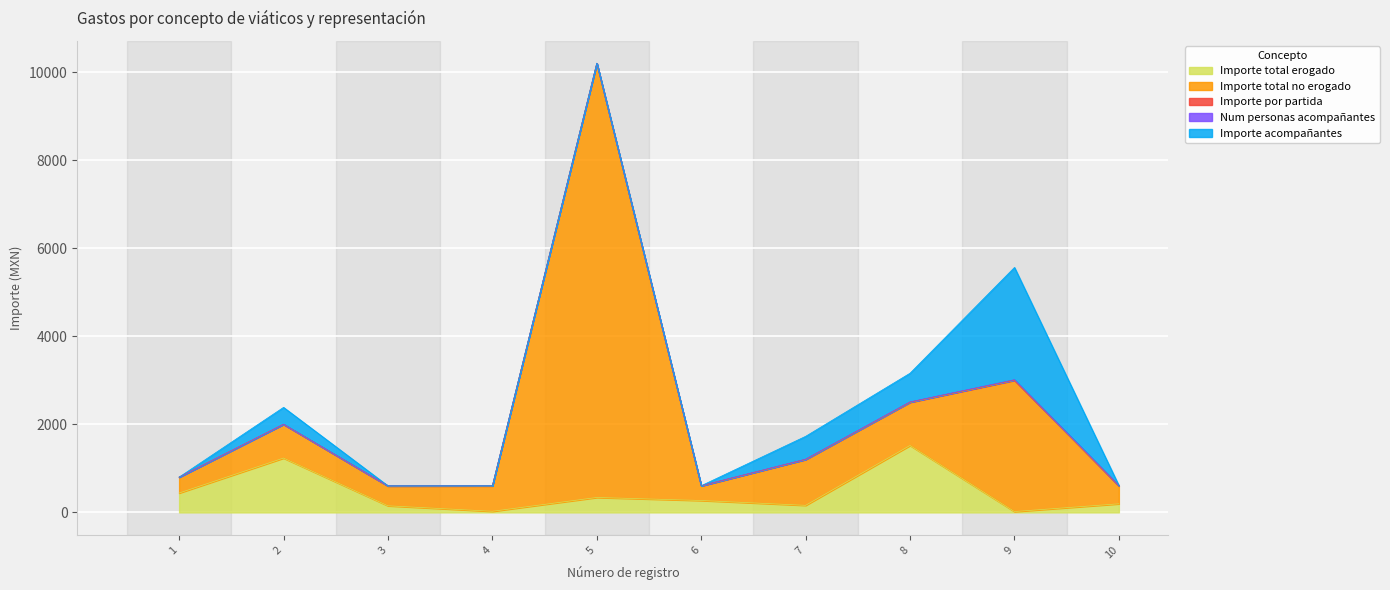

True or false: Importe por partida and Importe total erogado cross at least once.

False